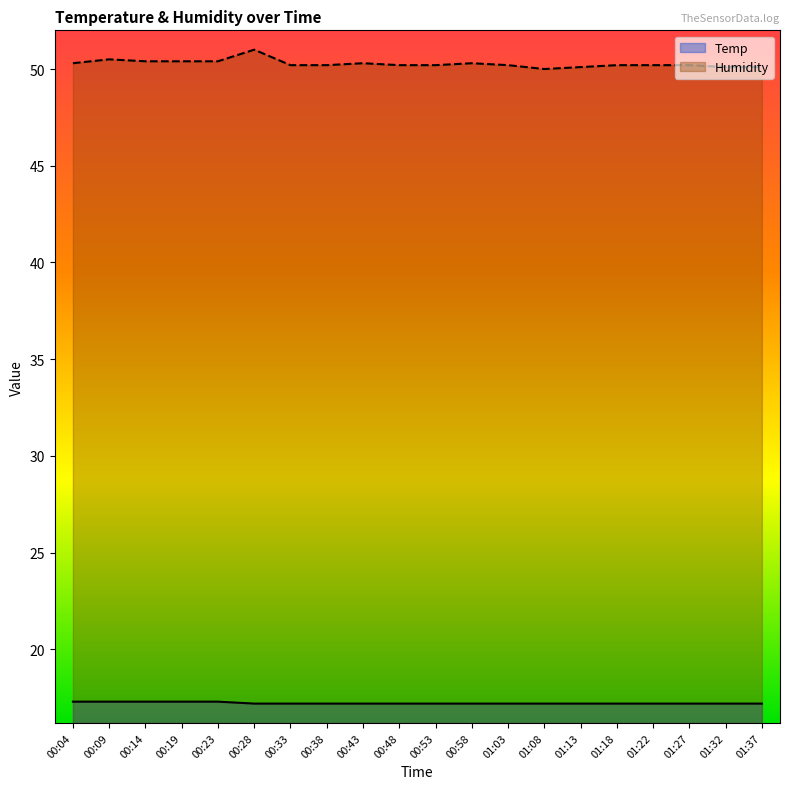

How many lines are shown in the chart?

2